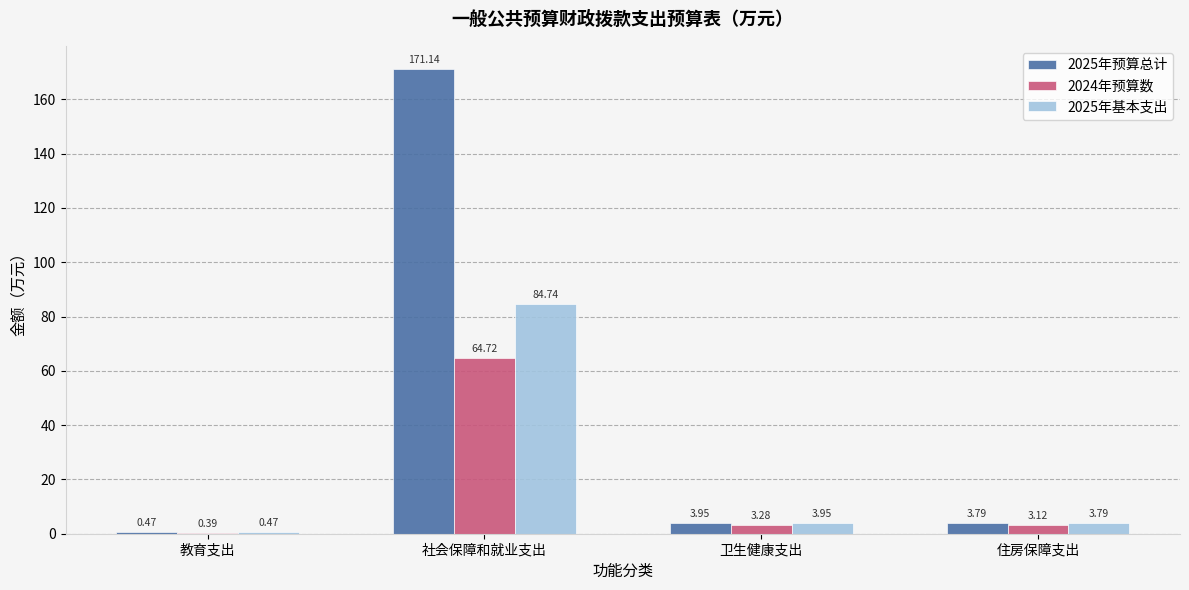

What is the average value of the 2024年预算数 series?

17.9